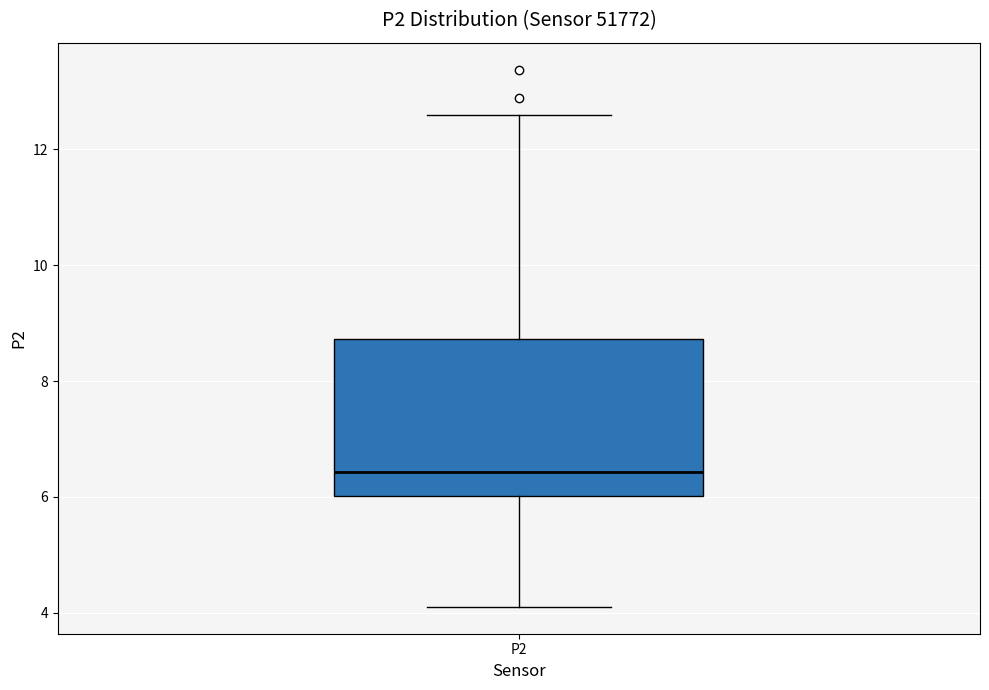

Transcribe this box plot: give where the median line is, the range the box spans, and where the two whiskers end, as read against the y-axis. The values are not printed on the chart, so give them approximately, as read against the axis.

median 6.4, box 6.0 to 8.8, whiskers 4.2 to 12.6